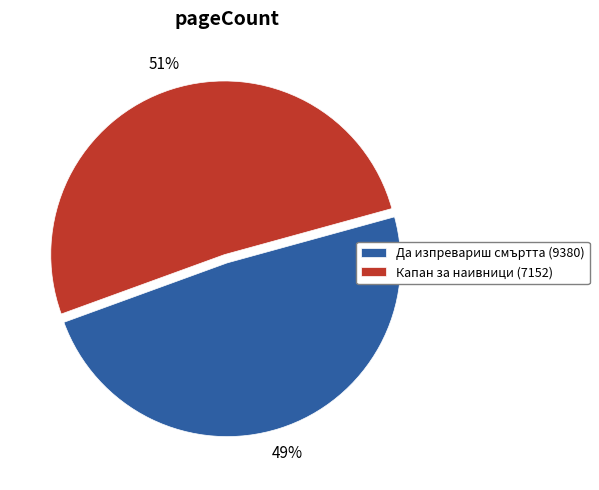

To the nearest percent, what is the combined percentage of Да изпревариш смъртта (9380) and Капан за наивници (7152)?

100%